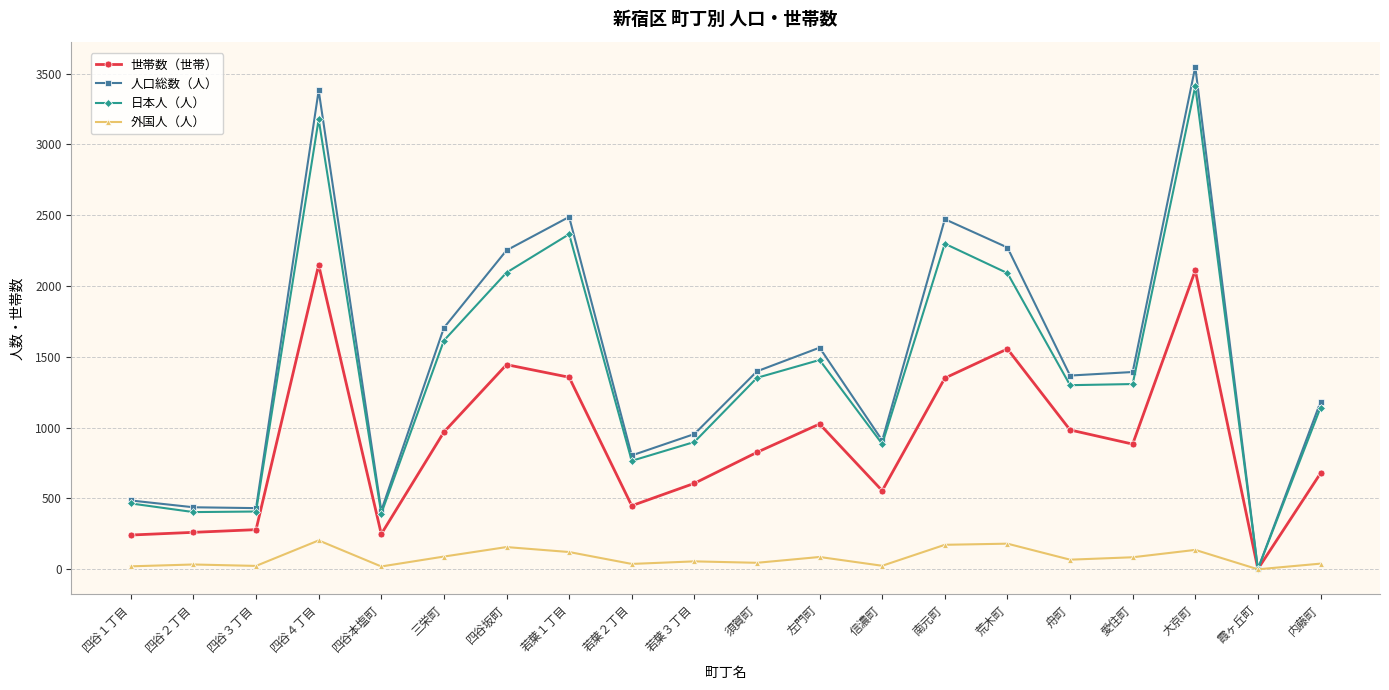

At how many categories does at least one series exceed 671?

15